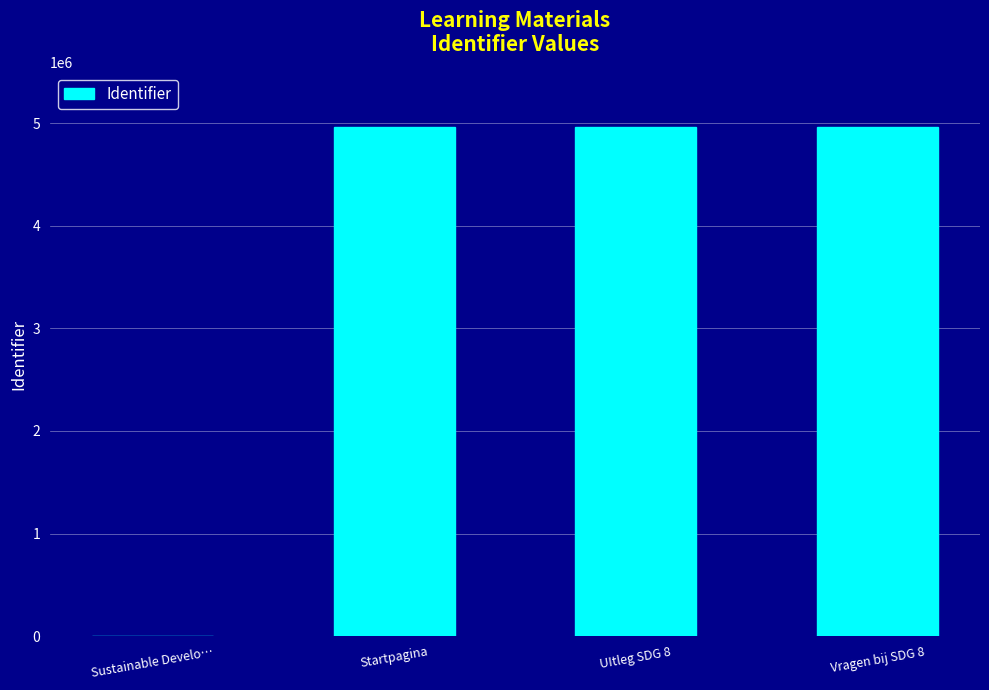

What is the average value?

3726369